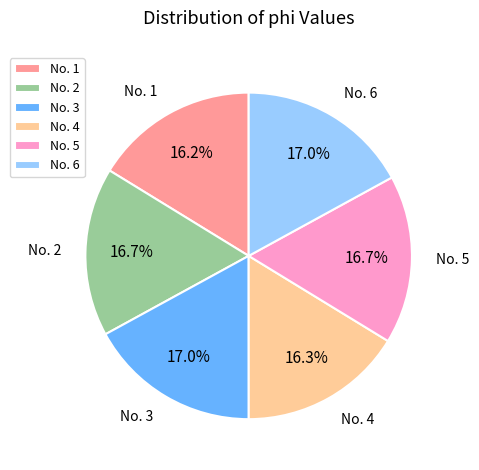

What percentage is NOT represented by No. 5?

83.3%